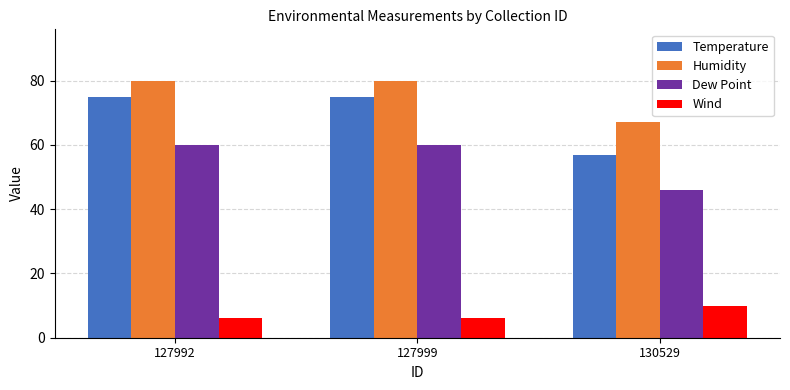

What is the difference between the maximum and minimum values in the Humidity series?

13